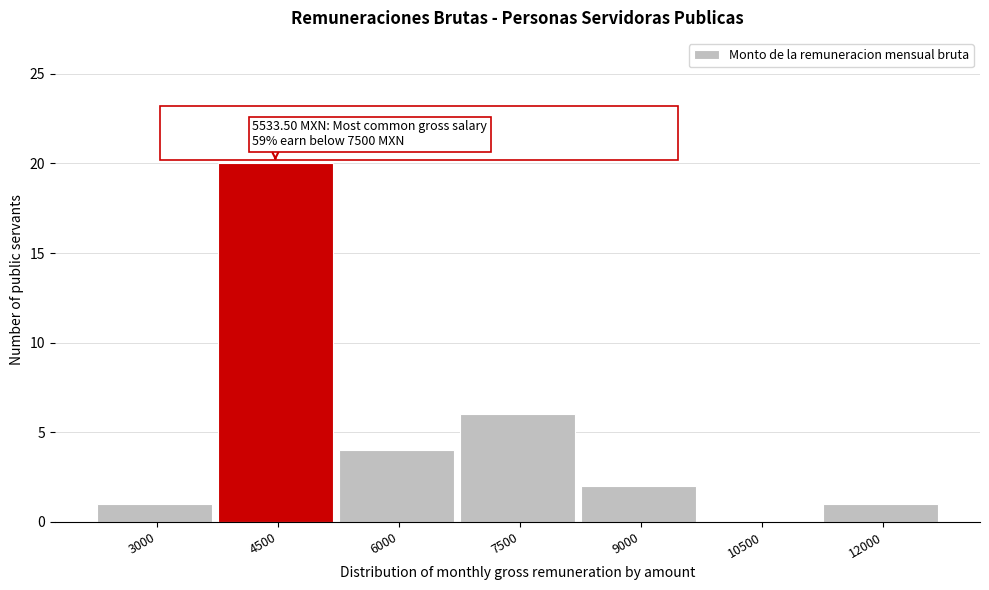

Reading left to right, what are all the values shown in this chart?

3000=1	4500=20	6000=4	7500=6	9000=2	10500=0	12000=1